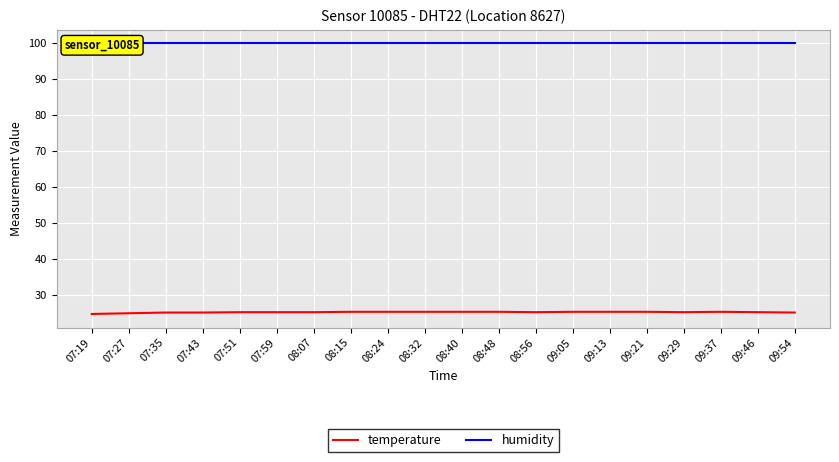

What is the label of the 20th point from the left?

09:54